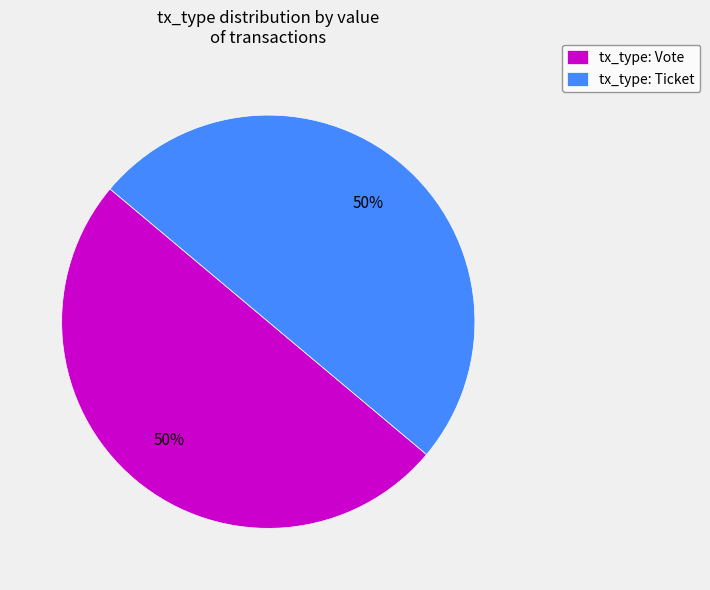

To the nearest percent, what is the difference between the largest and smallest slice percentages?

0%